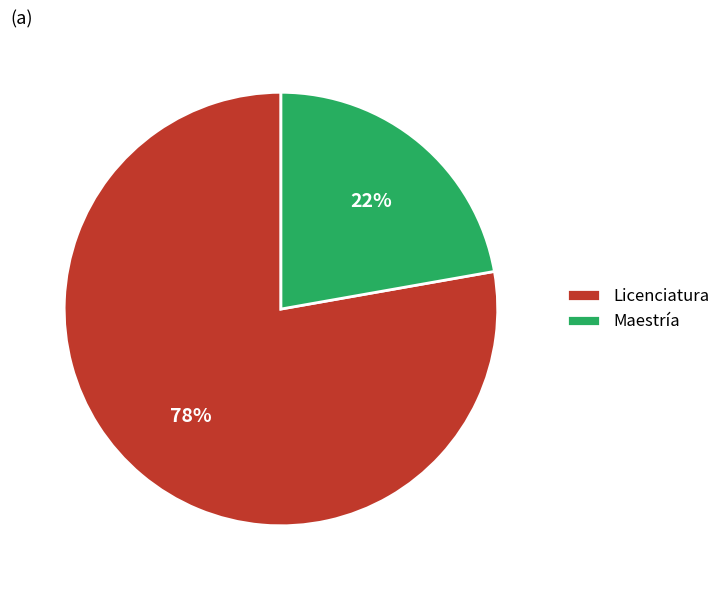

The Maestría slice represents 22% of the pie. True or false?

True